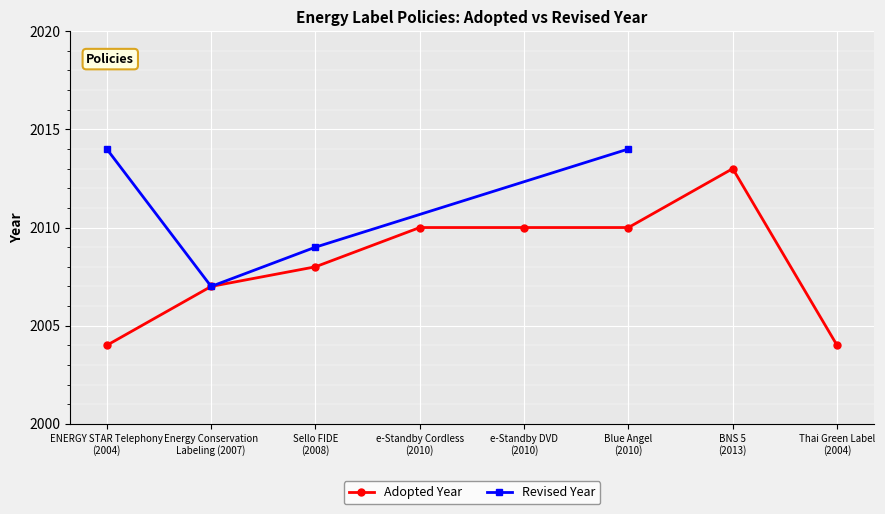

What is the lowest value of the Adopted Year series?

2004